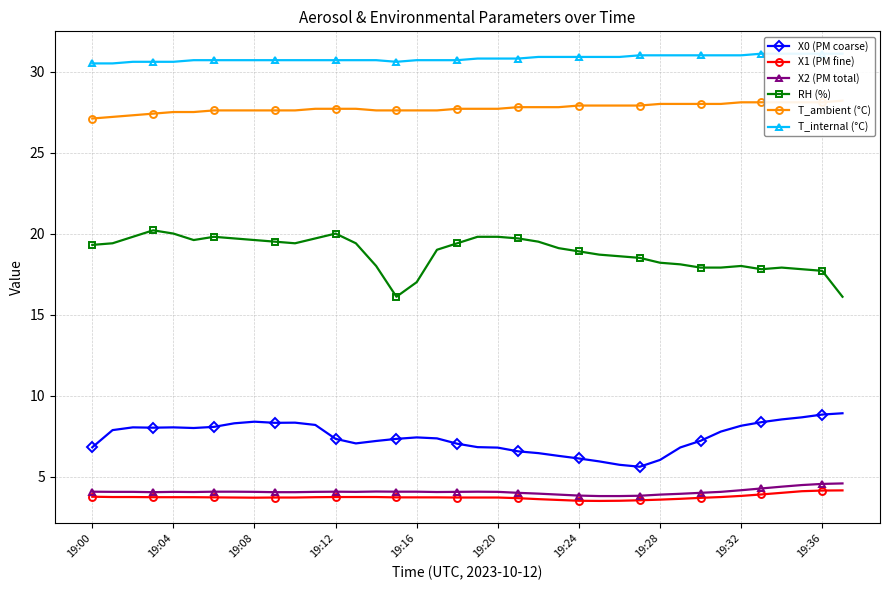

What position from the right is 18?

20